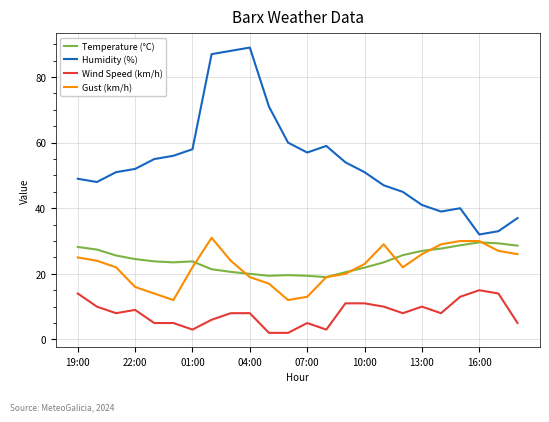

True or false: Wind Speed (km/h) and Temperature (°C) intersect in this chart.

False